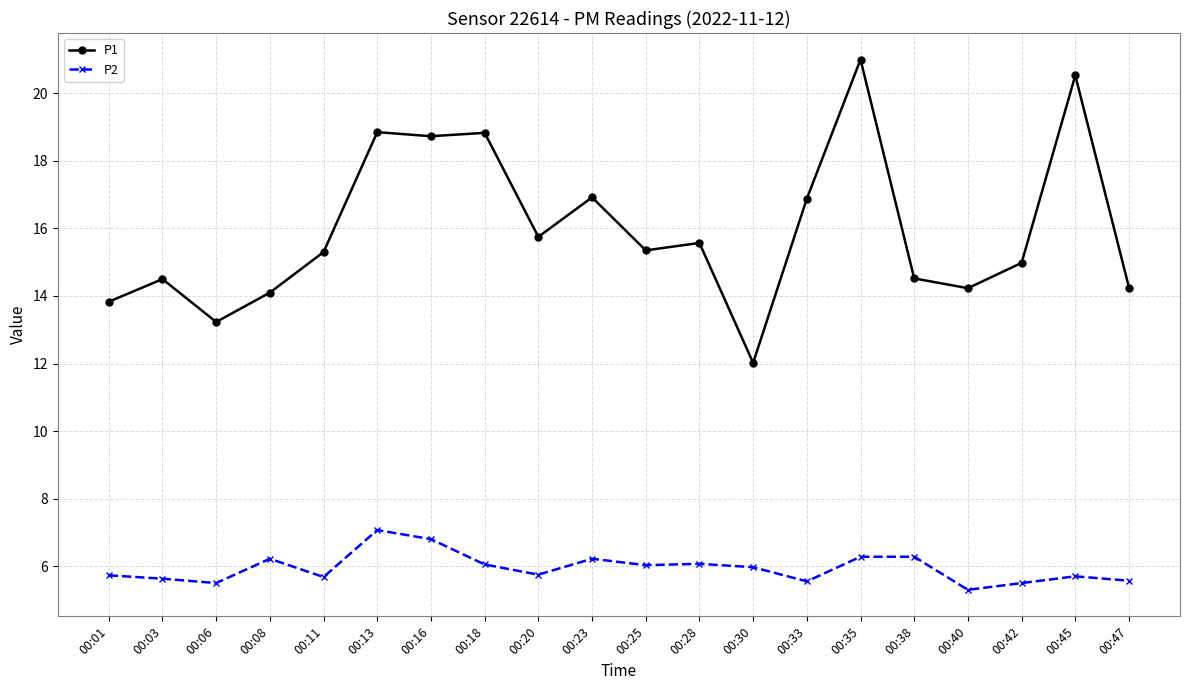

List the series in order of their peak value, highest first.

P1, P2